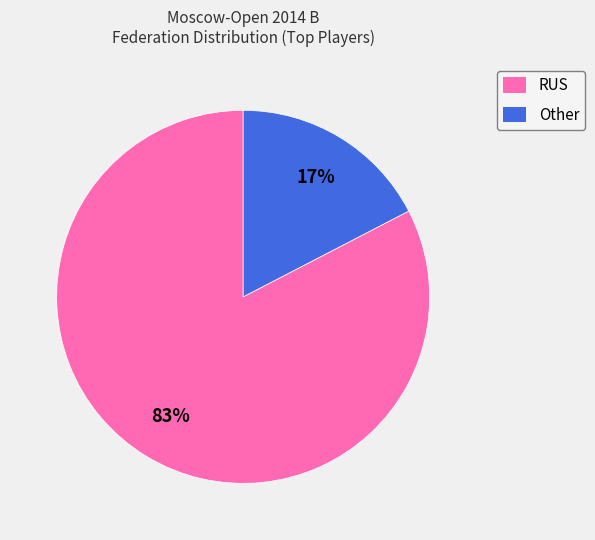

Between Other and RUS, which is larger?

RUS